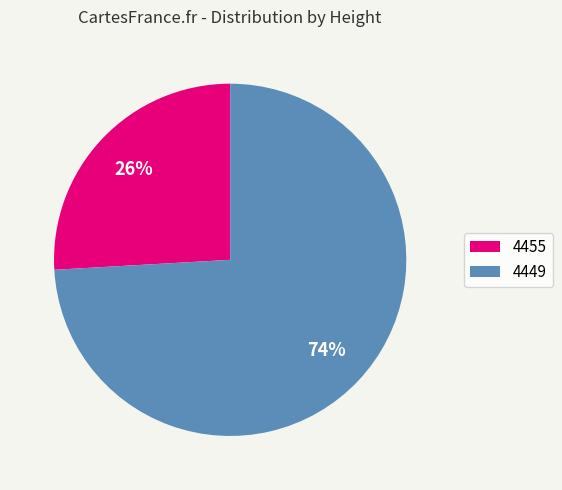

Rank the categories by value from lowest to highest.

4455, 4449